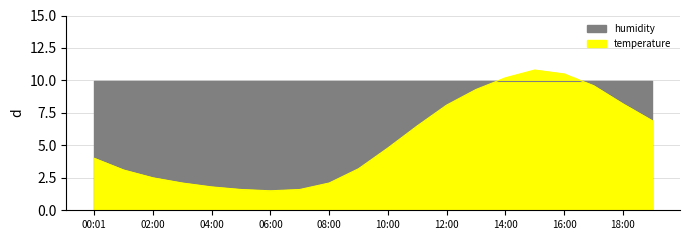

Rank the categories by value from highest to lowest.

15:00, 16:00, 14:00, 17:00, 13:00, 18:00, 12:00, 19:00, 11:00, 10:00, 00:01, 09:00, 01:00, 02:00, 03:00, 08:00, 04:00, 05:00, 07:00, 06:00